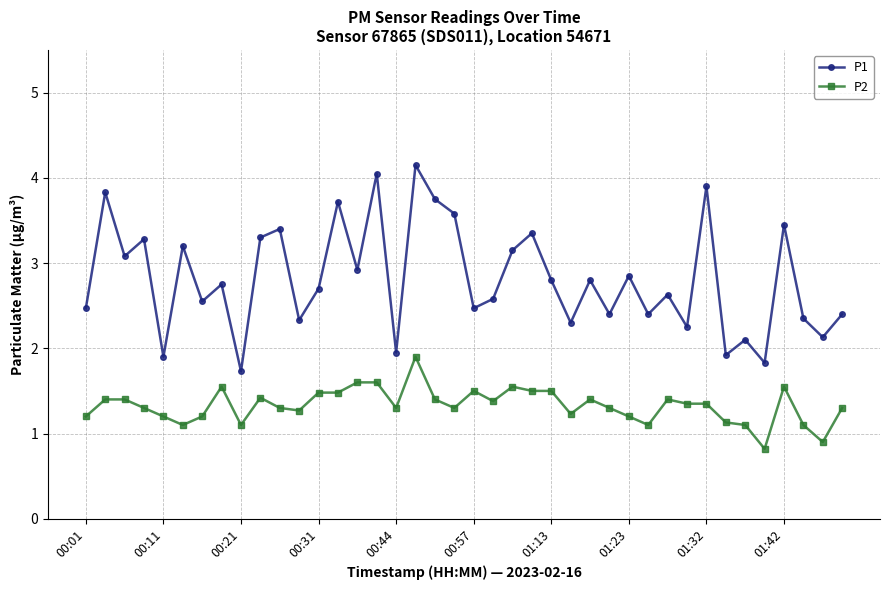

True or false: P1 has more than 0 interior local peaks.

True